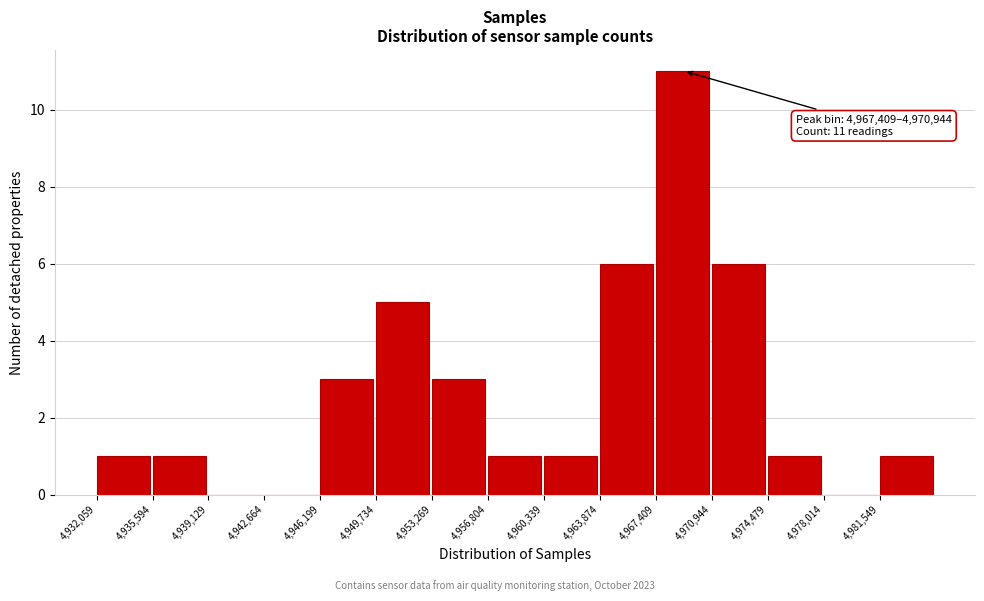

Over which range of the x-axis is the bar tallest?

4967500 to 4971000